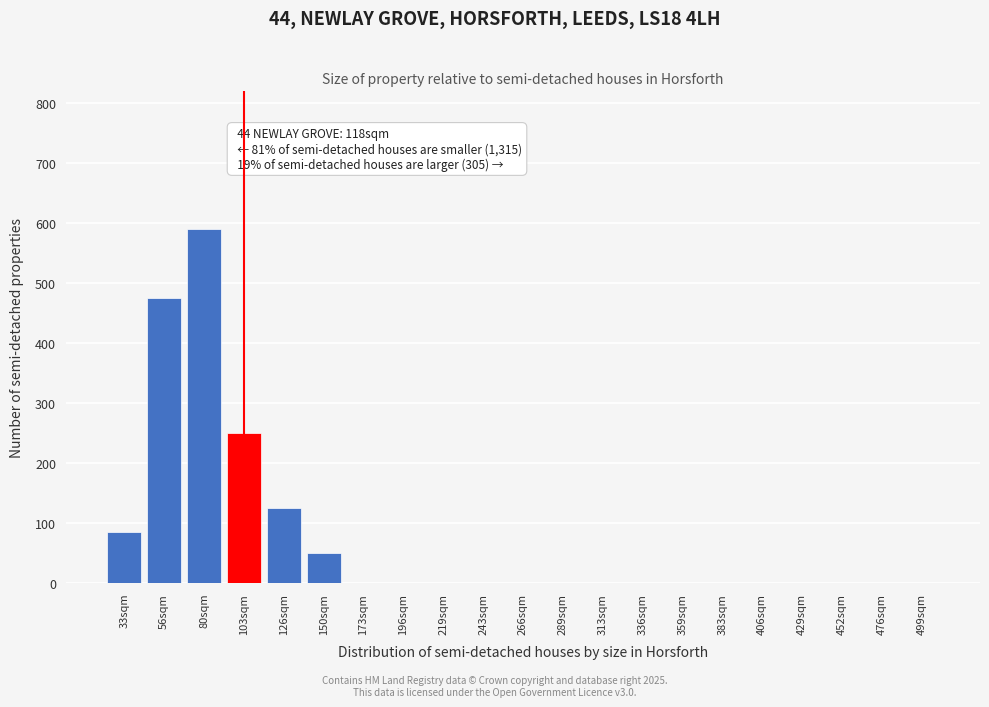

Reading left to right, transcribe all the data shown in this chart.

33sqm=85	56sqm=475	80sqm=590	103sqm=250	126sqm=125	150sqm=50	173sqm=0	196sqm=0	219sqm=0	243sqm=0	266sqm=0	289sqm=0	313sqm=0	336sqm=0	359sqm=0	383sqm=0	406sqm=0	429sqm=0	452sqm=0	476sqm=0	499sqm=0